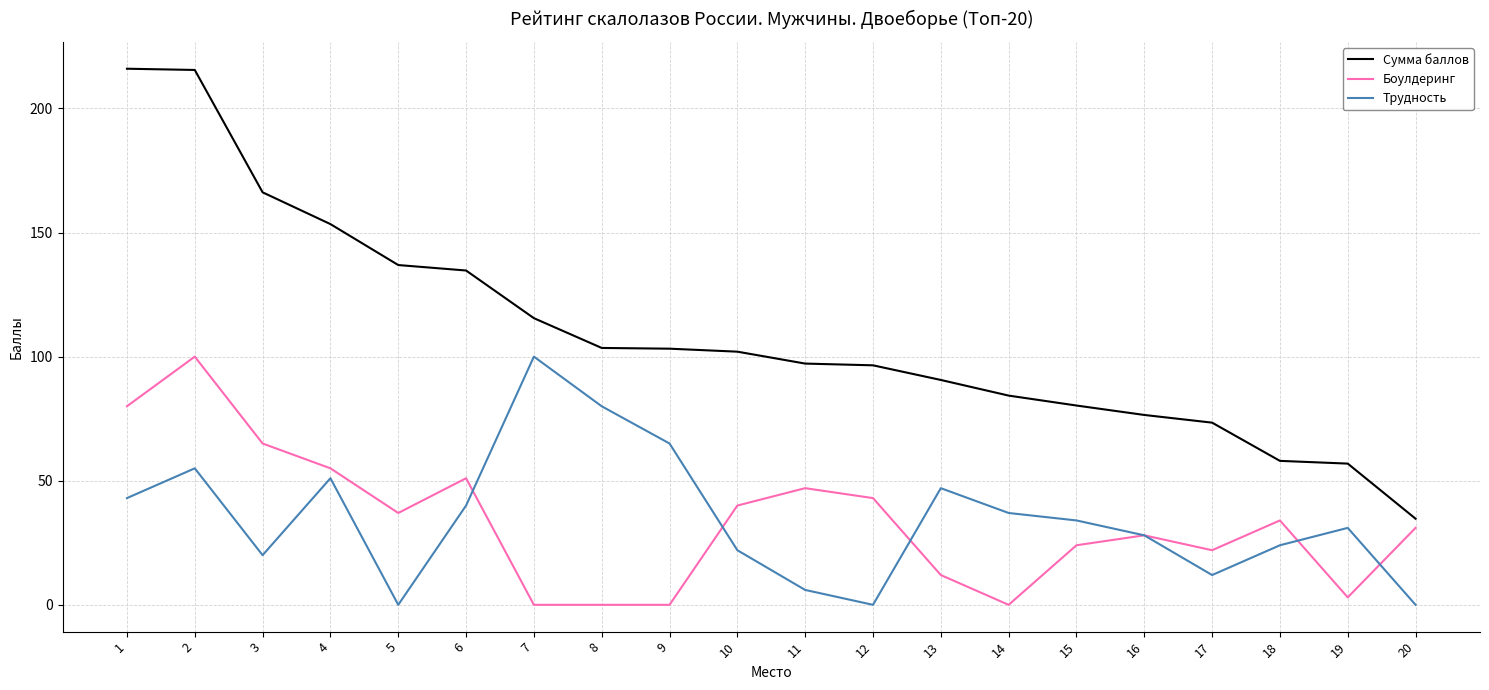

Rank the series at 10 from highest to lowest value.

Сумма баллов, Боулдеринг, Трудность